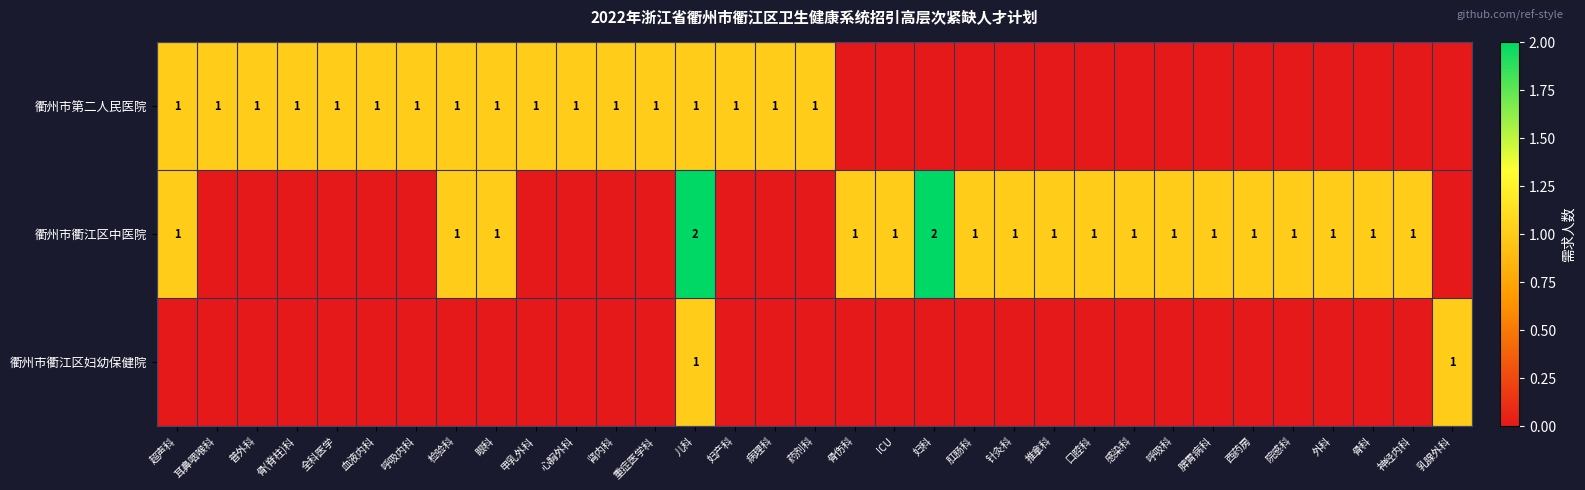

The value of 衢州市衢江区中医院 at 针灸科 is 1. True or false?

True